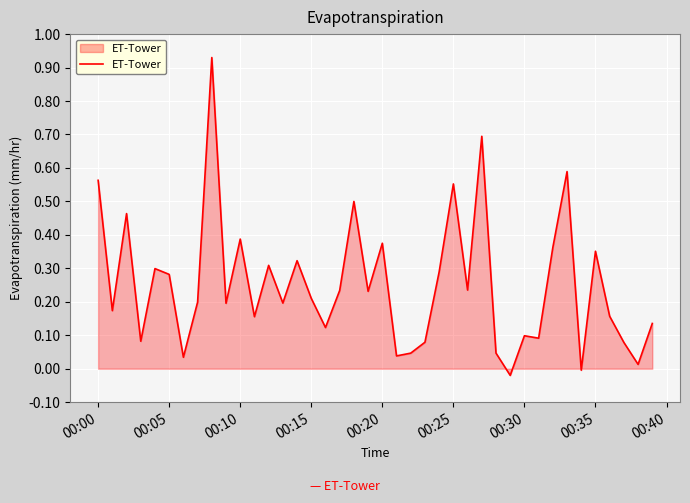

Does the chart have visible grid lines?

Yes